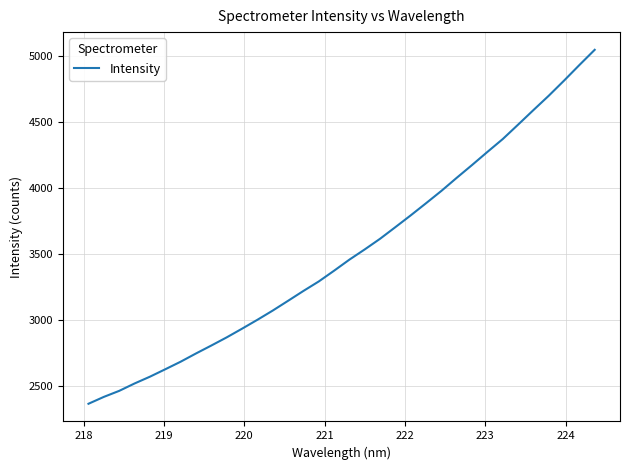

What is the difference between the maximum and minimum values?

2675.2